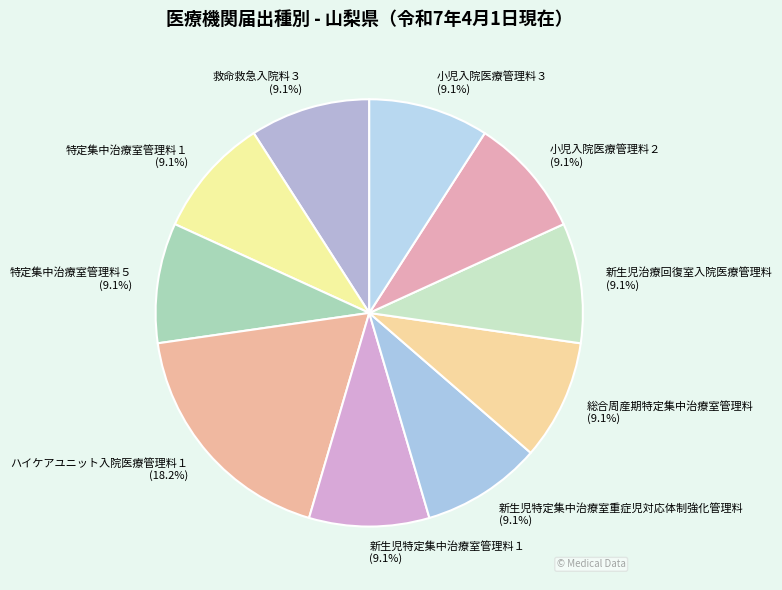

What percentage do 小児入院医療管理料３ and 特定集中治療室管理料５ together represent?

18.2%